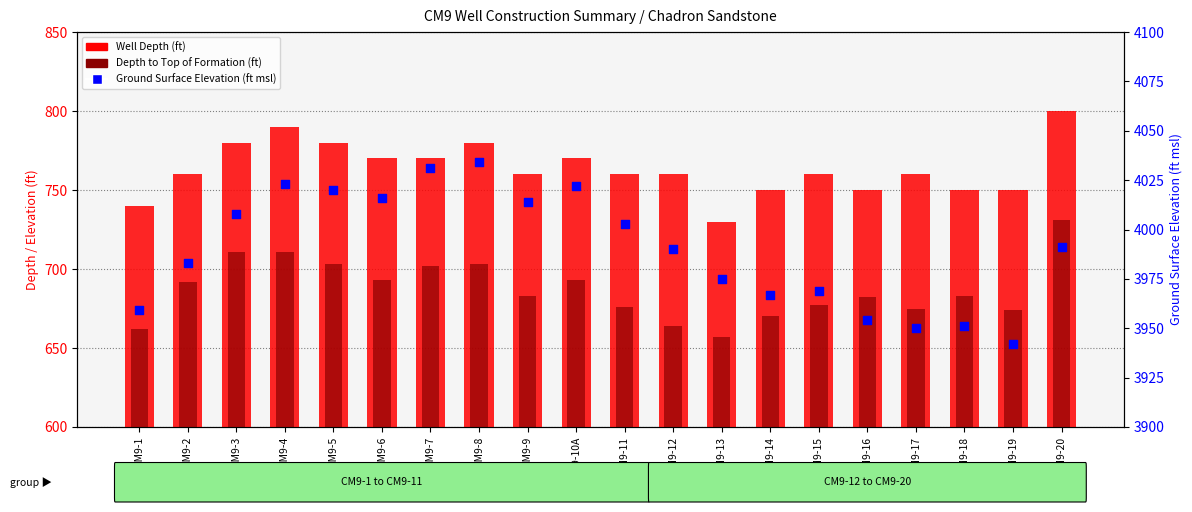

At how many categories does at least one series exceed 2655?

20